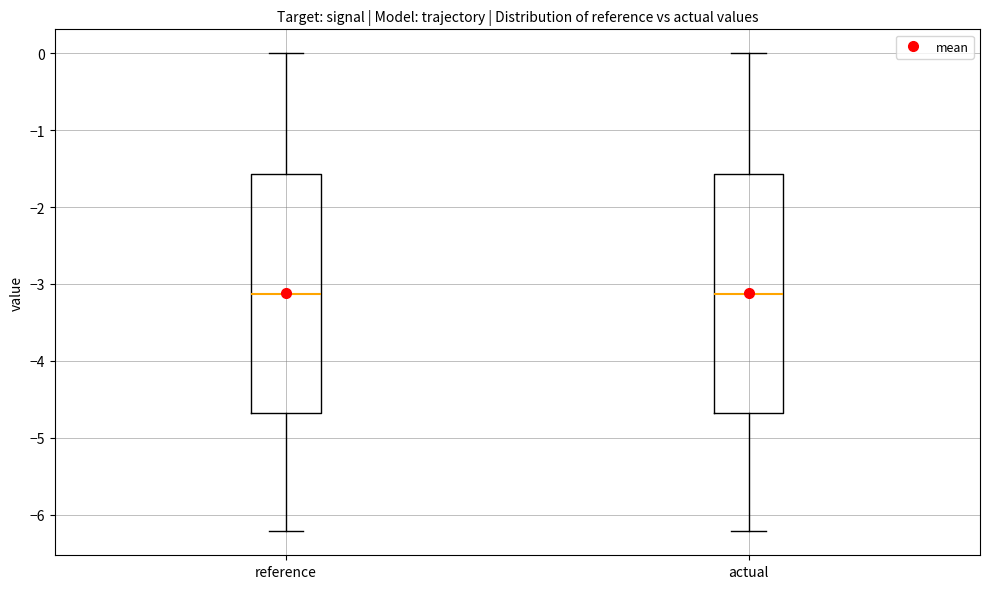

Reading left to right, transcribe this box plot: for each box, give where its median line is, the range the box spans, and where its two whiskers end, as read against the y-axis. The values are not printed on the chart, so give them approximately, as read against the axis.

reference: median -3.1, box -4.7 to -1.6, whiskers -6.2 to 0.0
actual: median -3.1, box -4.7 to -1.6, whiskers -6.2 to 0.0